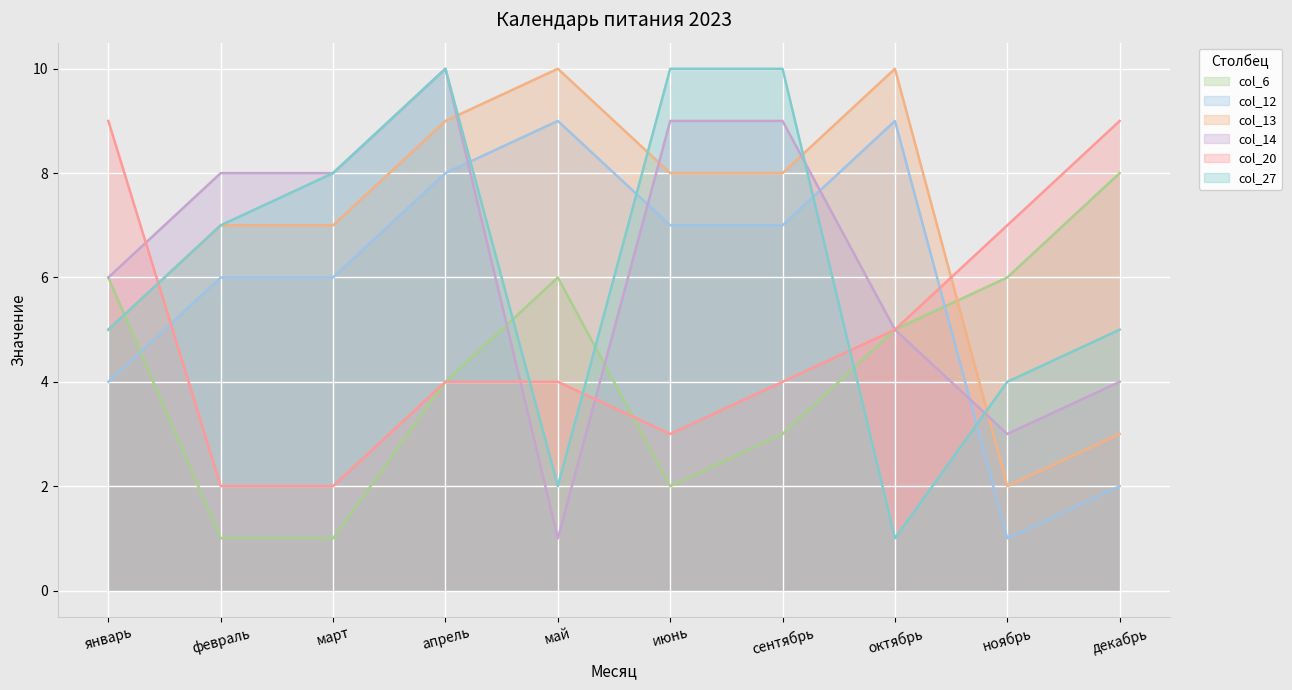

Reading left to right, list all the values displayed in this chart.

col_6: январь=6	февраль=1	март=1	апрель=4	май=6	июнь=2	сентябрь=3	октябрь=5	ноябрь=6	декабрь=8
col_12: январь=4	февраль=6	март=6	апрель=8	май=9	июнь=7	сентябрь=7	октябрь=9	ноябрь=1	декабрь=2
col_13: январь=5	февраль=7	март=7	апрель=9	май=10	июнь=8	сентябрь=8	октябрь=10	ноябрь=2	декабрь=3
col_14: январь=6	февраль=8	март=8	апрель=10	май=1	июнь=9	сентябрь=9	октябрь=5	ноябрь=3	декабрь=4
col_20: январь=9	февраль=2	март=2	апрель=4	май=4	июнь=3	сентябрь=4	октябрь=5	ноябрь=7	декабрь=9
col_27: январь=5	февраль=7	март=8	апрель=10	май=2	июнь=10	сентябрь=10	октябрь=1	ноябрь=4	декабрь=5